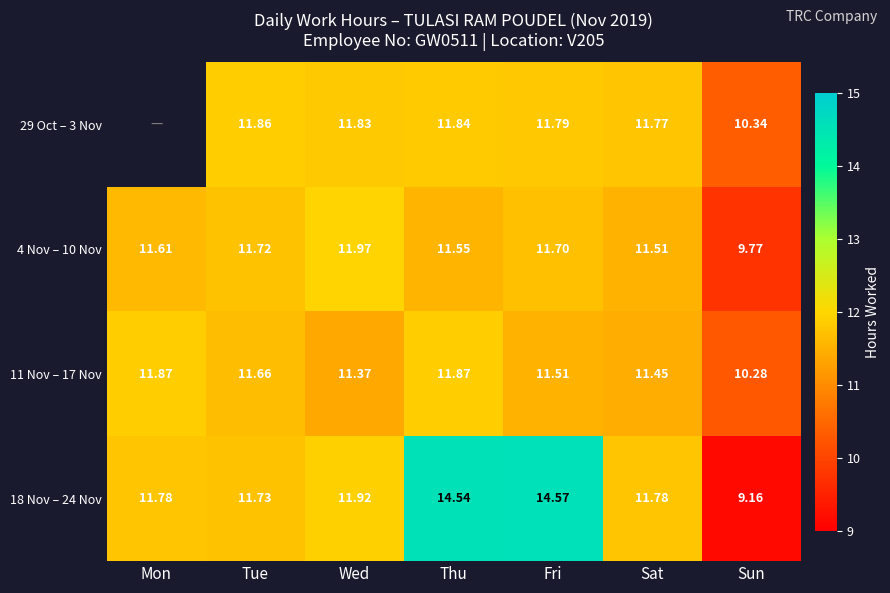

The 11 Nov – 17 Nov series shows 11.4 at Wed. True or false?

True